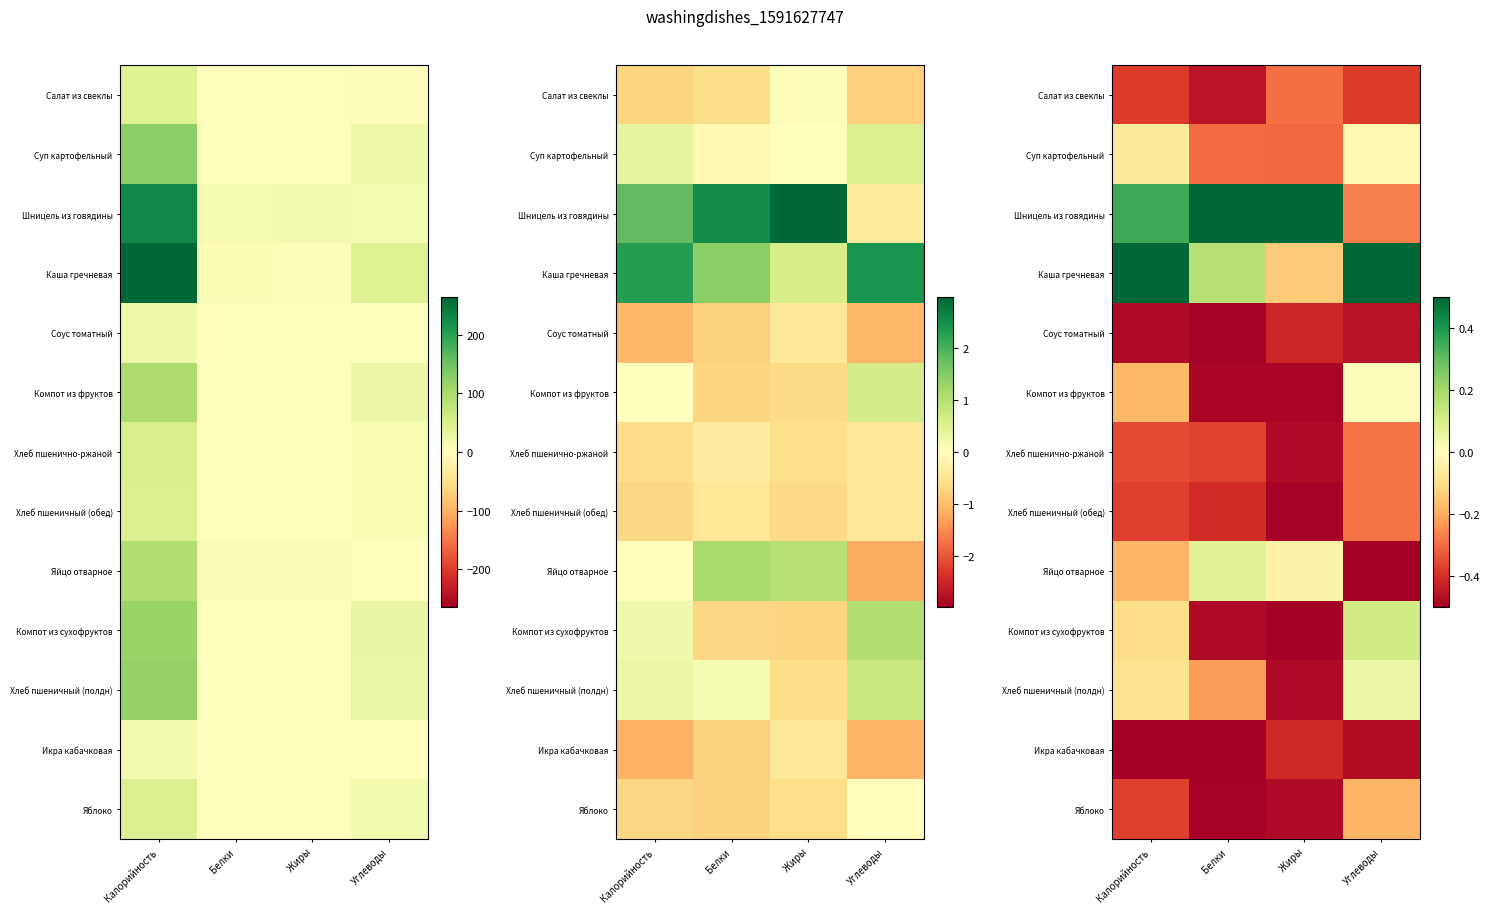

What is the difference between the Соус томатный values at Белки and Жиры?

0.1